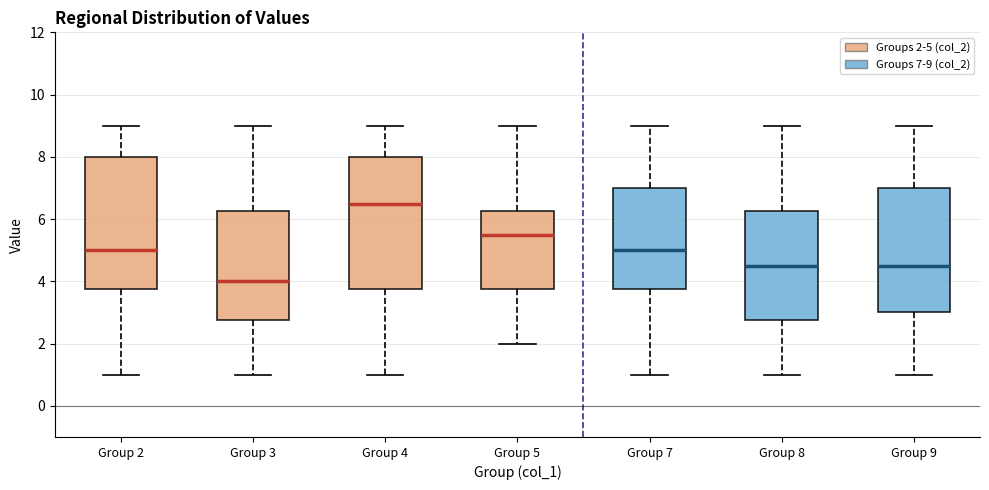

Where is the lower edge of the box for Group 4 on the y-axis? The values are not printed on the chart, so give them approximately, as read against the axis.

3.8